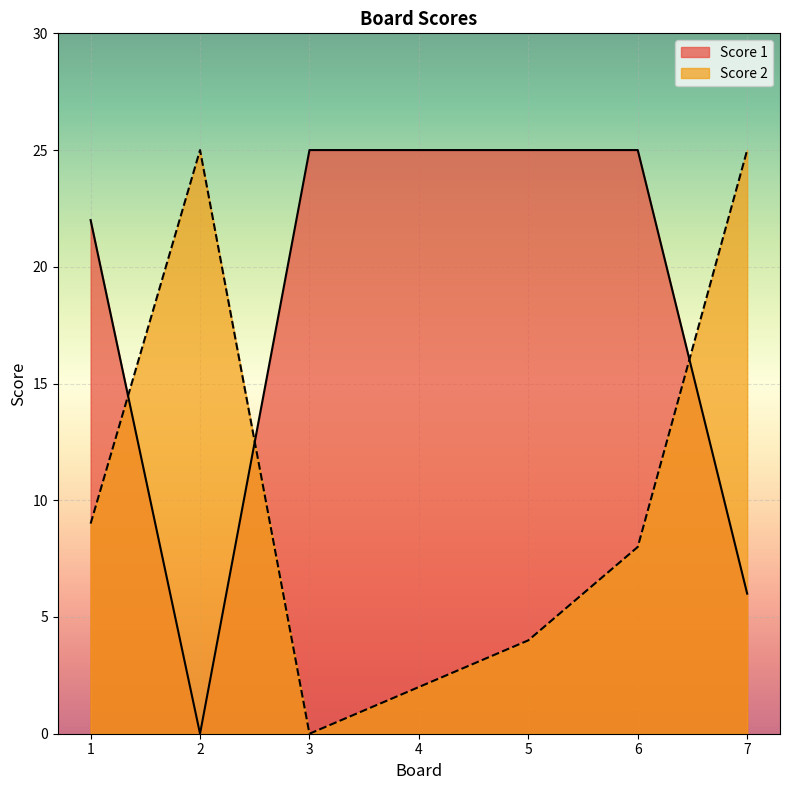

What is the sum of the Score 2 values at 4 and 5?

6